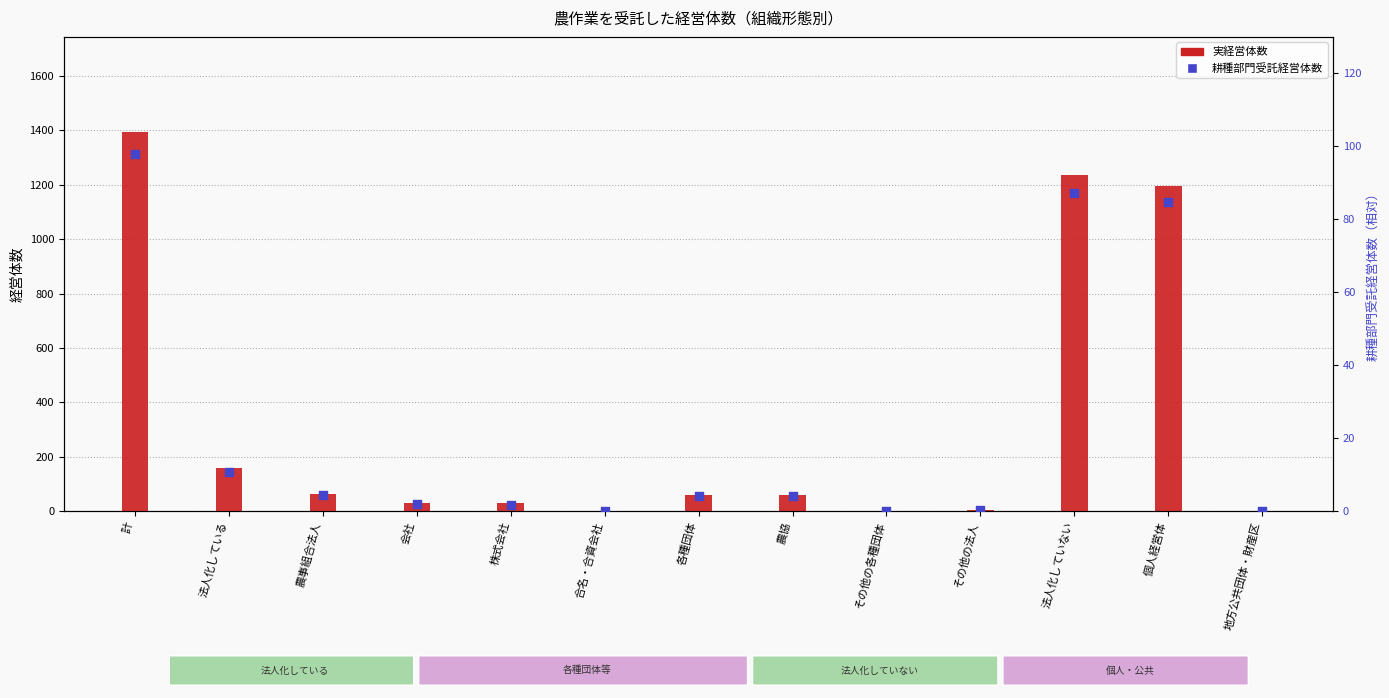

At which category is the sum across all series the highest?

計